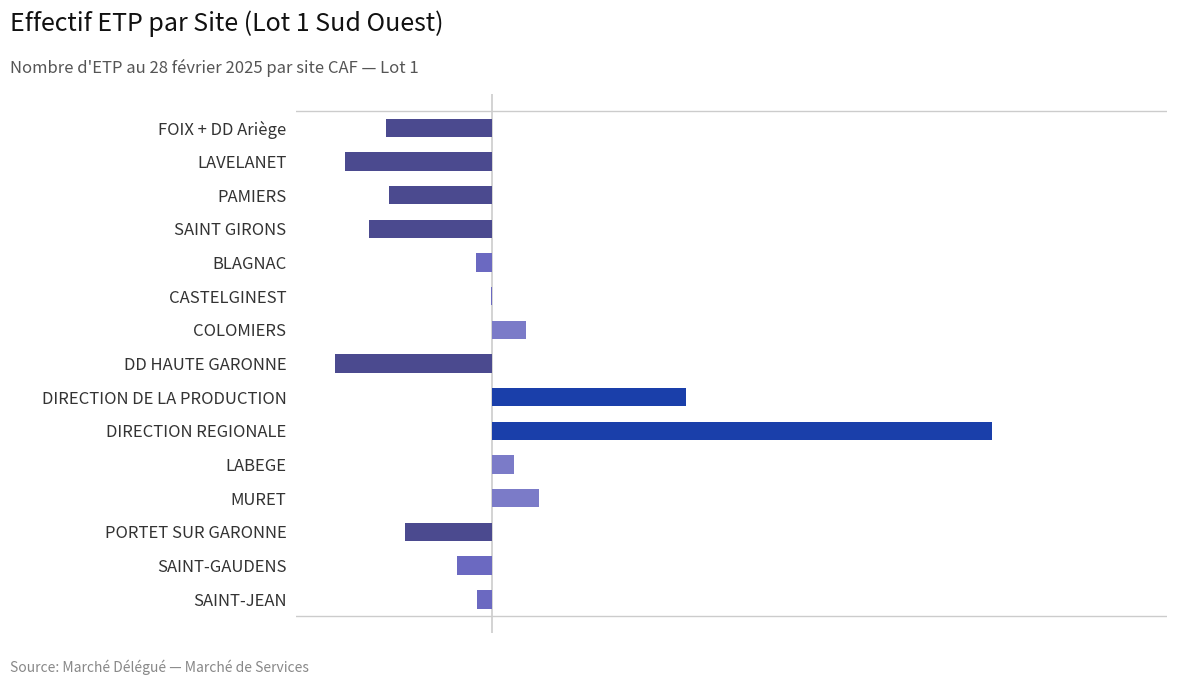

Reading top to bottom, extract all data points from this chart.

FOIX + DD Ariège=-27.3	LAVELANET=-37.8	PAMIERS=-26.4	SAINT GIRONS=-31.6	BLAGNAC=-4.2	CASTELGINEST=-0.4	COLOMIERS=8.6	DD HAUTE GARONNE=-40.2	DIRECTION DE LA PRODUCTION=49.6	DIRECTION REGIONALE=127.9	LABEGE=5.5	MURET=12.0	PORTET SUR GARONNE=-22.3	SAINT-GAUDENS=-9.0	SAINT-JEAN=-3.8